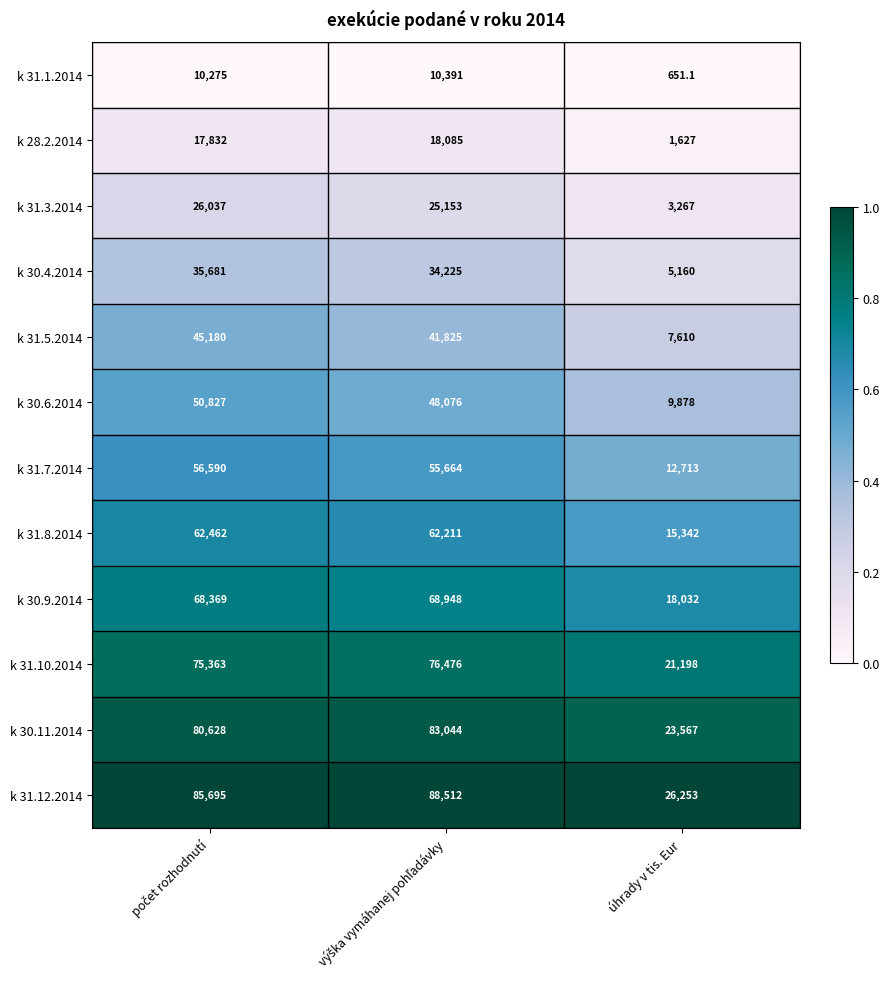

What is the greatest value displayed?

88512.0